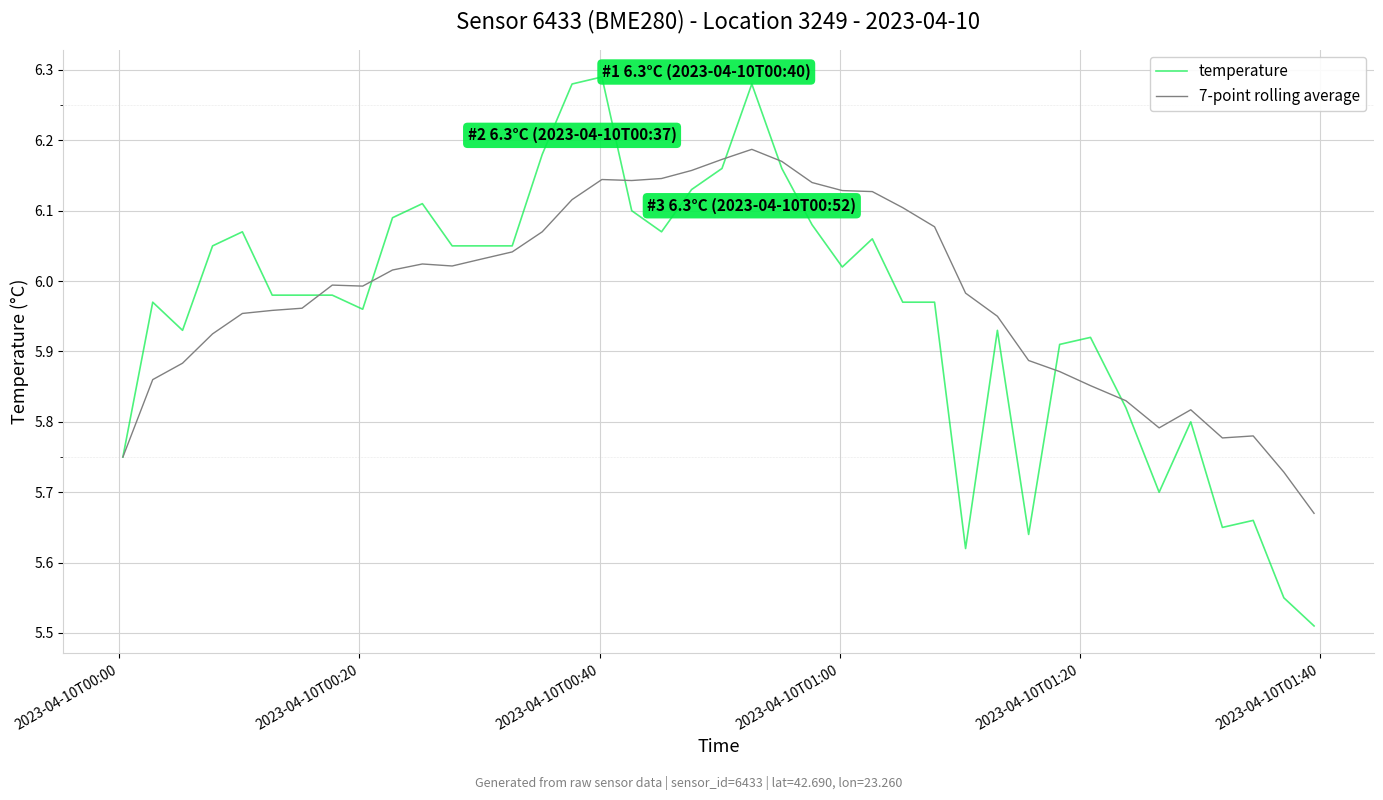

Which series has the largest range (max minus min)?

temperature